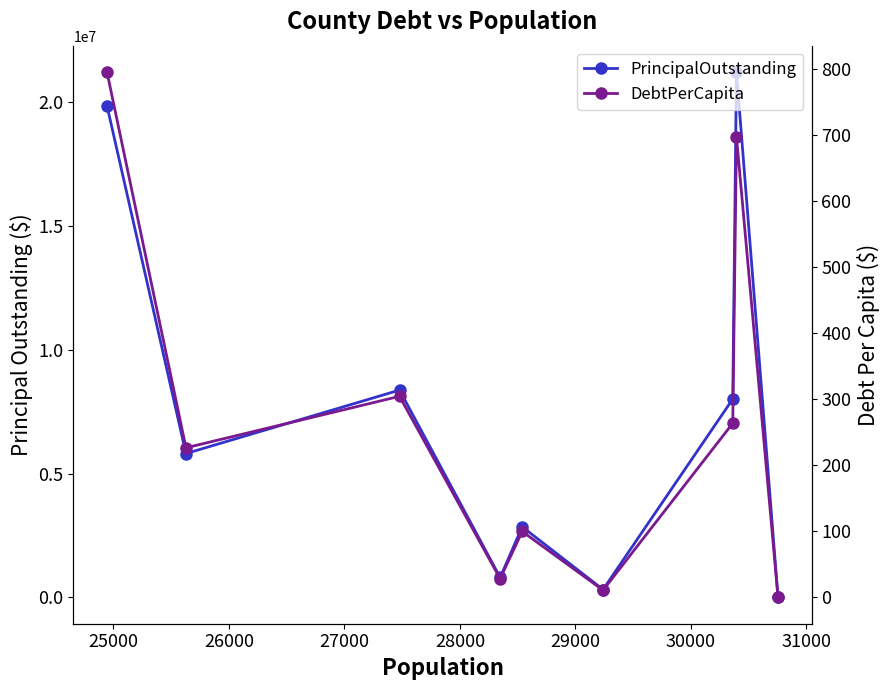

List the series in order of their peak value, lowest first.

DebtPerCapita, PrincipalOutstanding